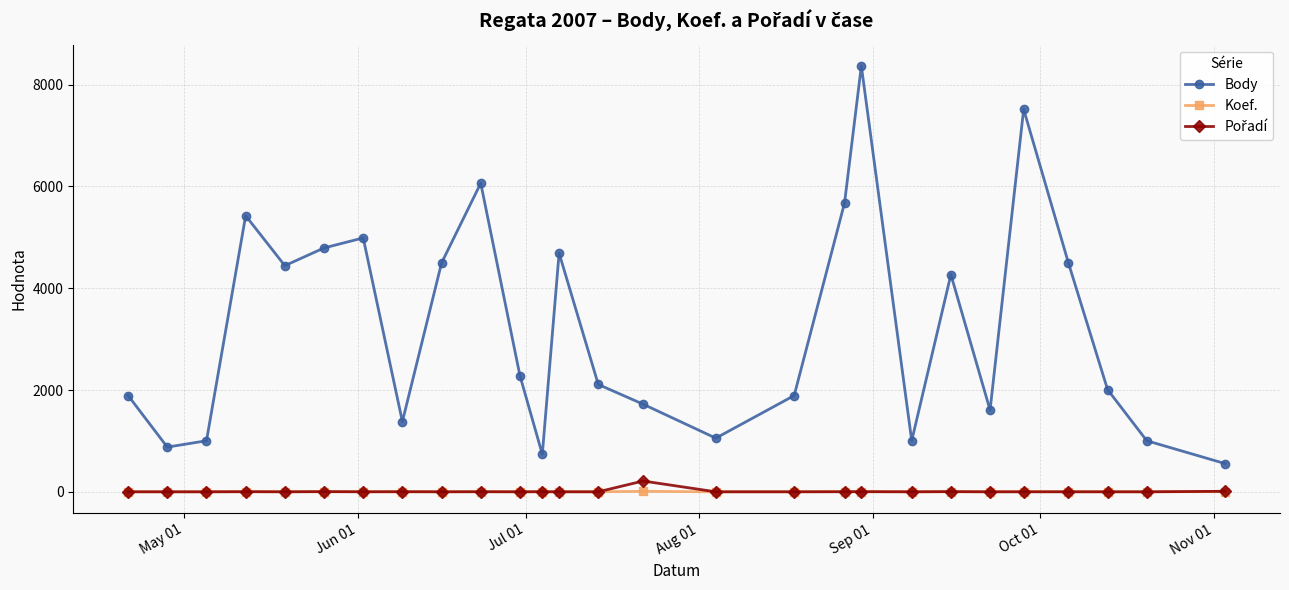

What is the maximum value for Koef.?

10